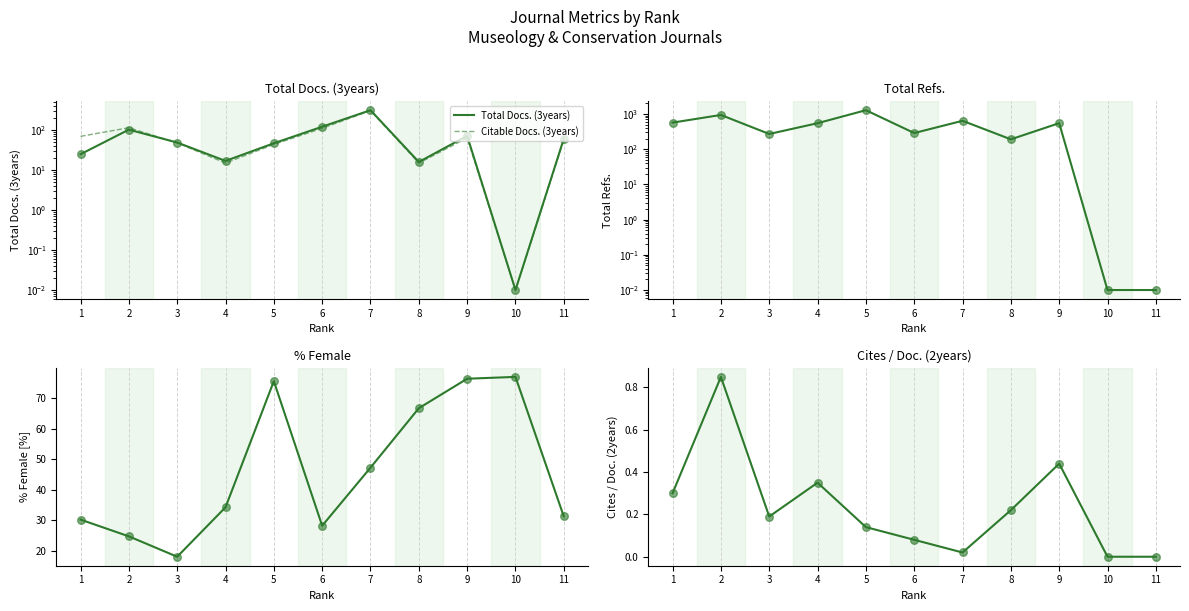

Which series has the largest Y range (max minus min)?

Total Refs.